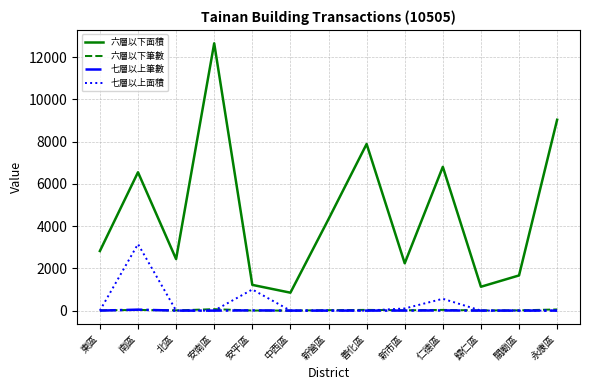

Which label corresponds to the largest value in the chart?

安南區